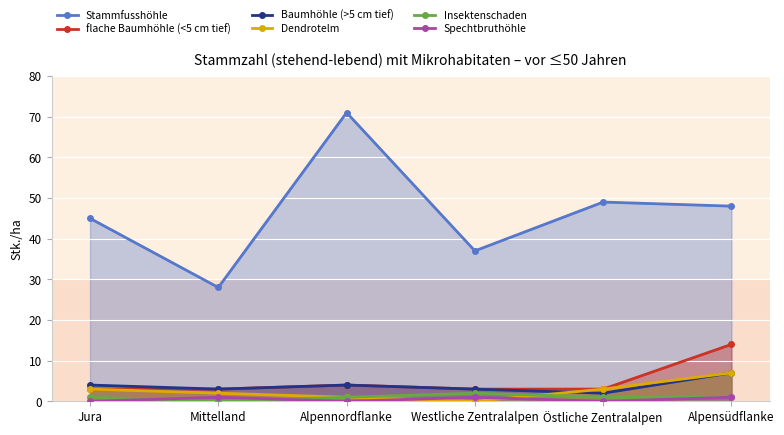

Reading left to right, transcribe all the data shown in this chart.

Stammfusshöhle: Jura=45	Mittelland=28	Alpennordflanke=71	Westliche Zentralalpen=37	Östliche Zentralalpen=49	Alpensüdflanke=48
flache Baumhöhle (<5 cm tief): Jura=3	Mittelland=3	Alpennordflanke=4	Westliche Zentralalpen=3	Östliche Zentralalpen=3	Alpensüdflanke=14
Baumhöhle (>5 cm tief): Jura=4	Mittelland=3	Alpennordflanke=4	Westliche Zentralalpen=3	Östliche Zentralalpen=2	Alpensüdflanke=7
Dendrotelm: Jura=3	Mittelland=2	Alpennordflanke=1	Westliche Zentralalpen=0	Östliche Zentralalpen=3	Alpensüdflanke=7
Insektenschaden: Jura=1	Mittelland=0	Alpennordflanke=1	Westliche Zentralalpen=2	Östliche Zentralalpen=1	Alpensüdflanke=1
Spechtbruthöhle: Jura=0	Mittelland=1	Alpennordflanke=0	Westliche Zentralalpen=1	Östliche Zentralalpen=0	Alpensüdflanke=1